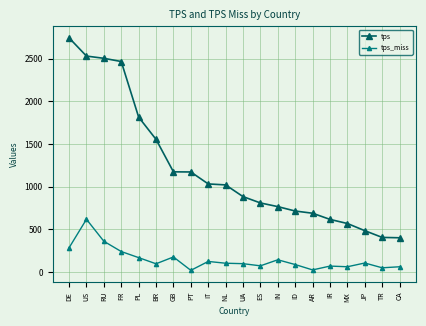

What is the difference between the maximum and second lowest values in the tps series?

2335.5